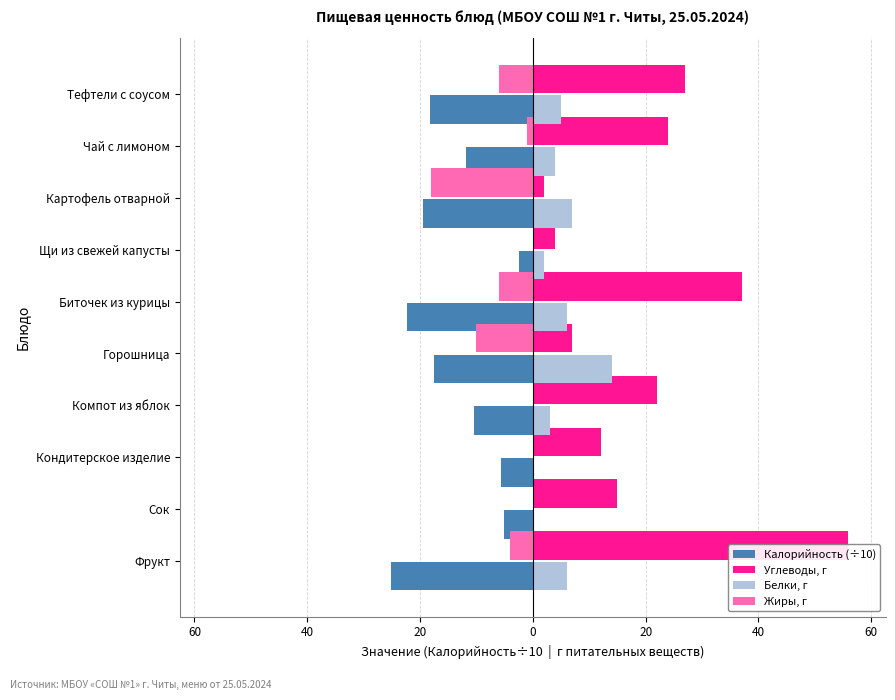

What is the difference between the highest and lowest values at Фрукт?

81.0